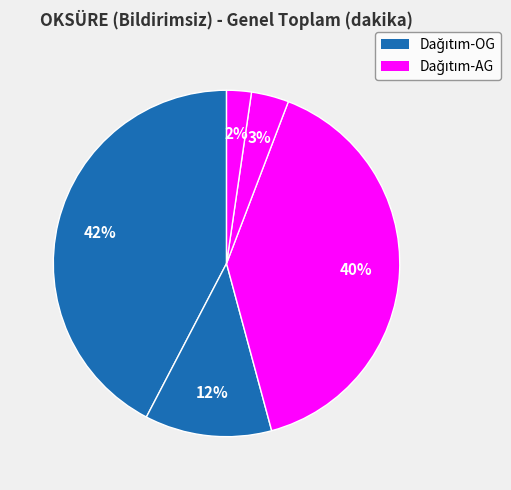

How many slices are in this pie chart?

5